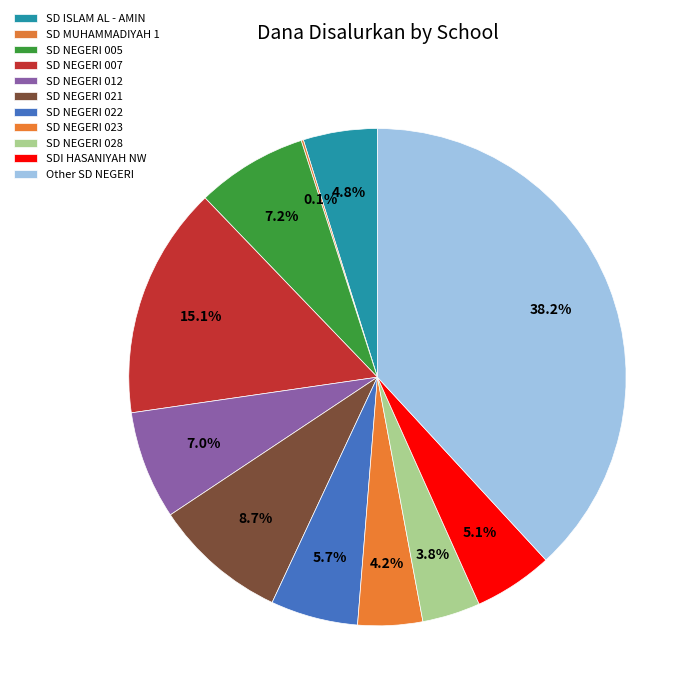

To the nearest percent, what percentage of the pie is SD NEGERI 012?

7%